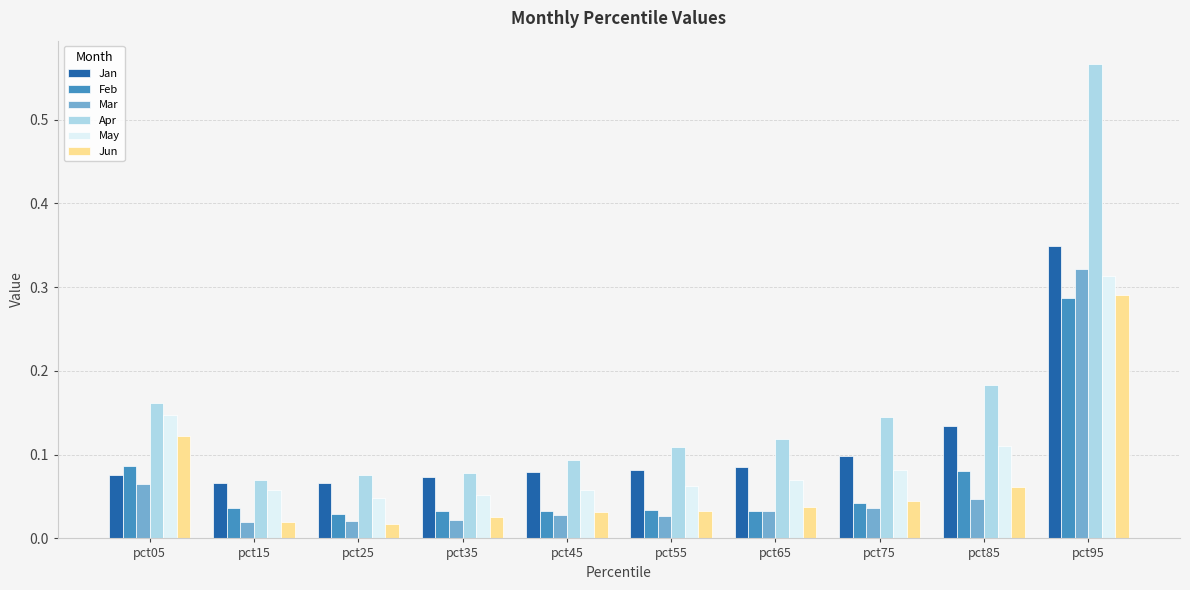

At which label does May reach its peak?

pct95